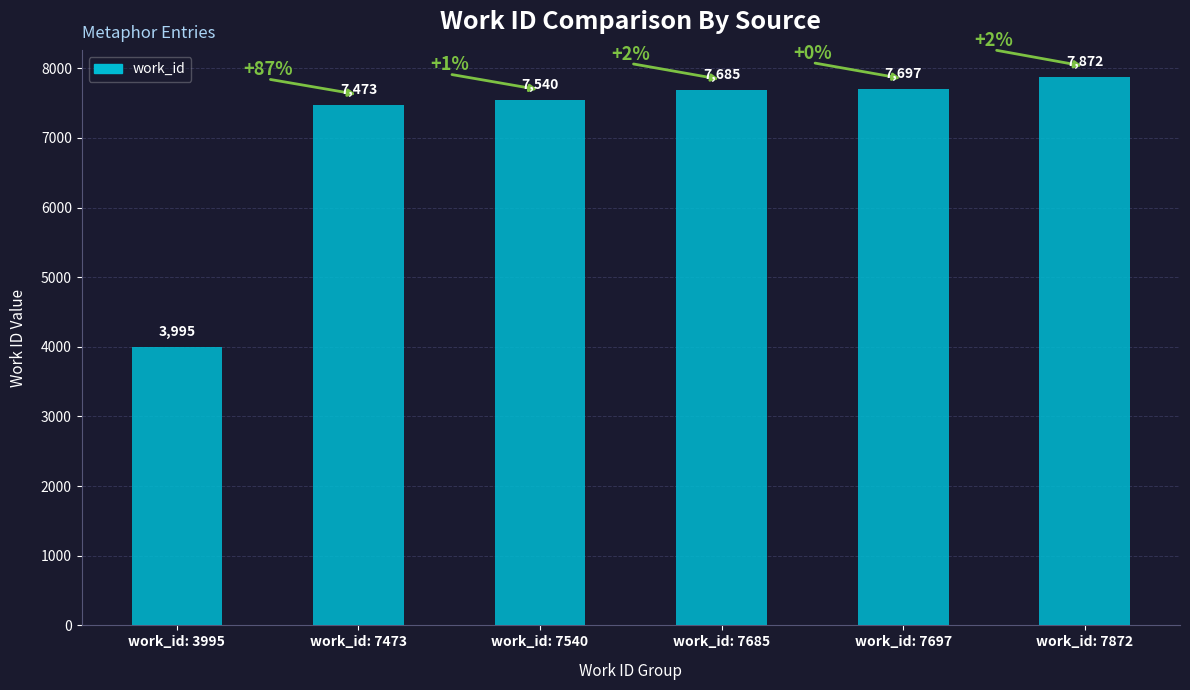

What is the value of the 4th bar from the left?

7685